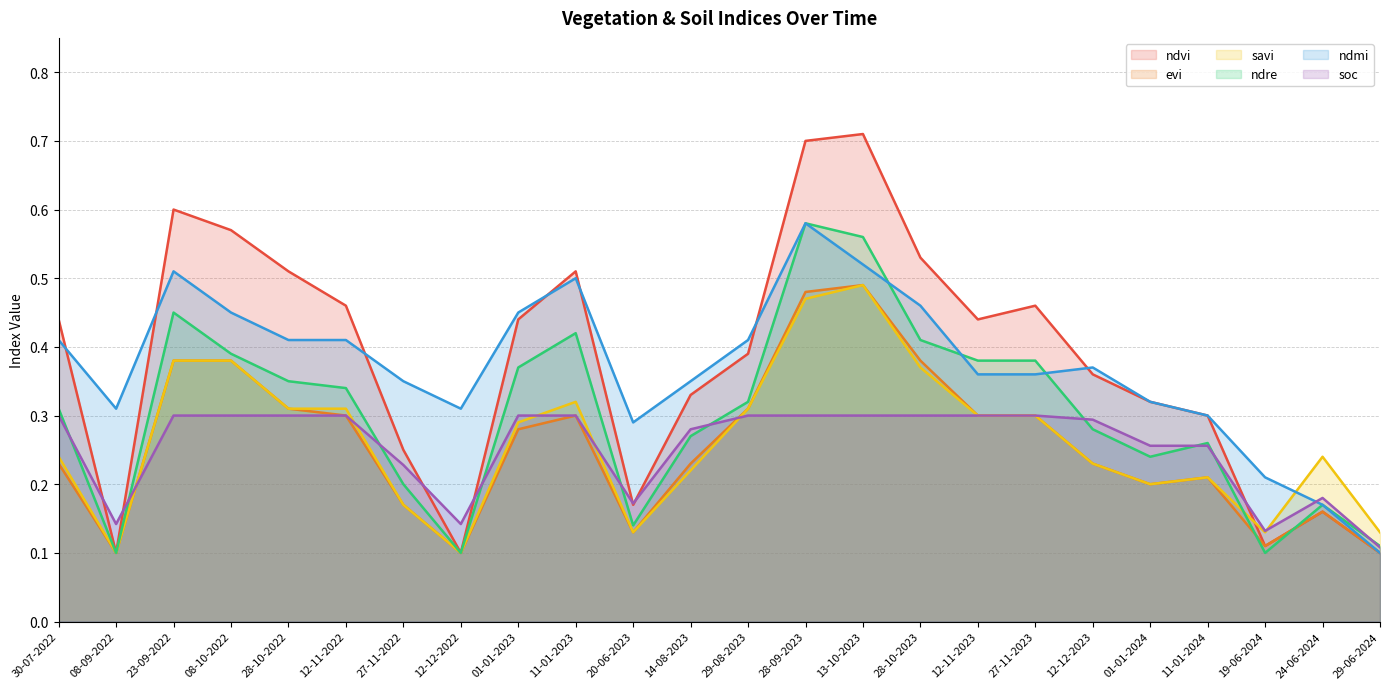

What is the difference between the second highest and minimum values in the ndvi series?

0.6